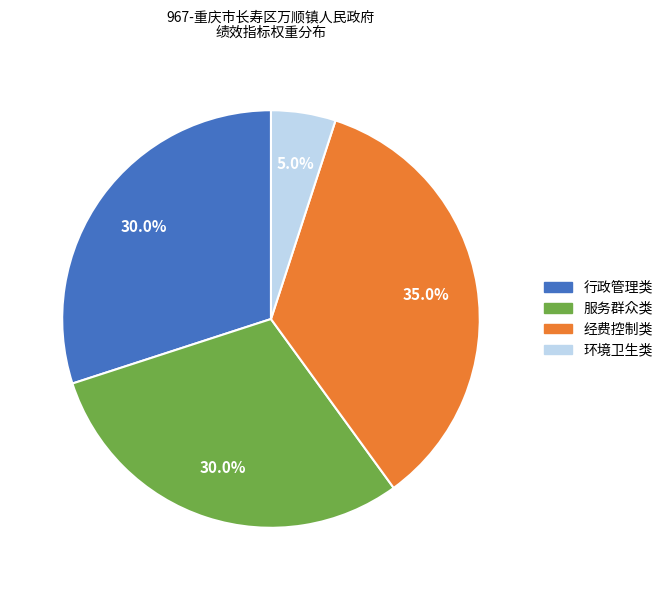

Is there any slice that represents more than half of the pie?

No